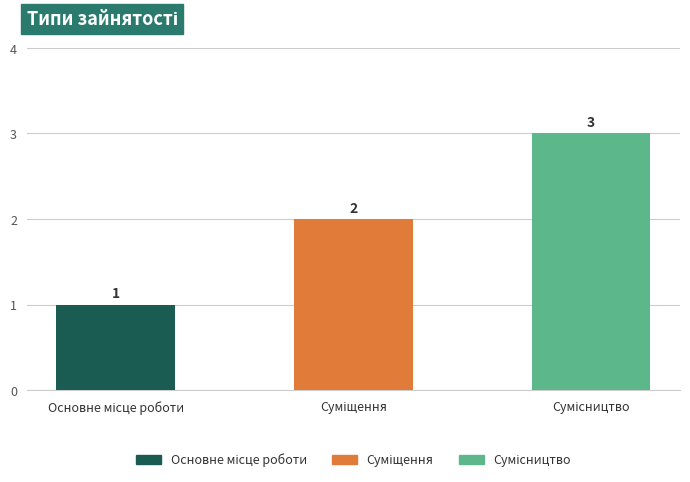

How many values are between 1 and 3?

3